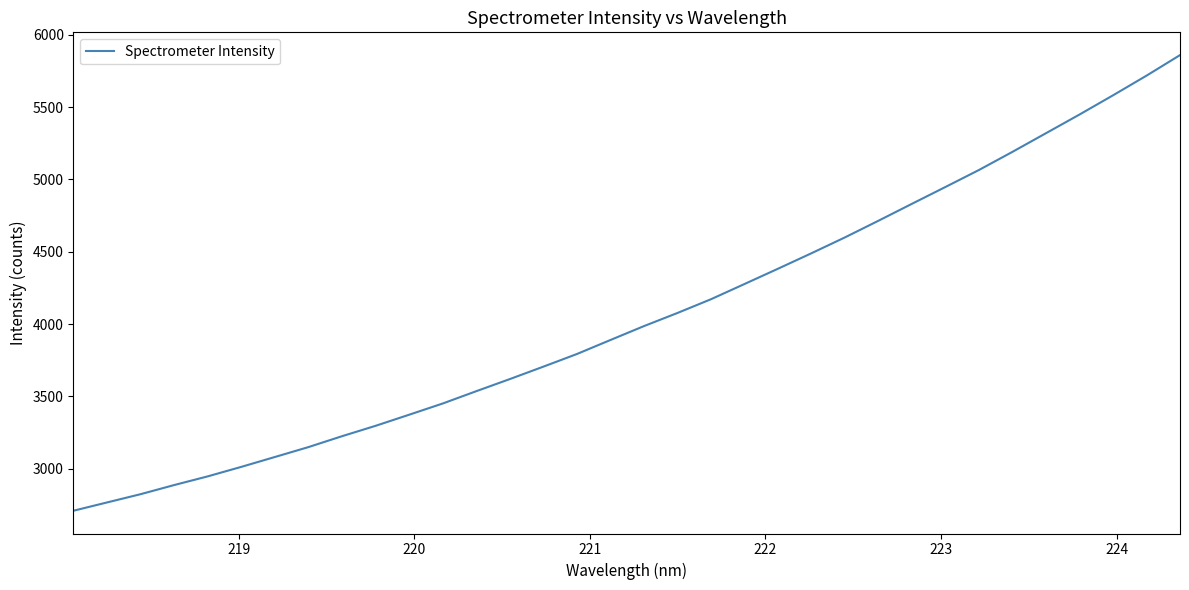

What is the maximum value shown in the chart?

5859.9